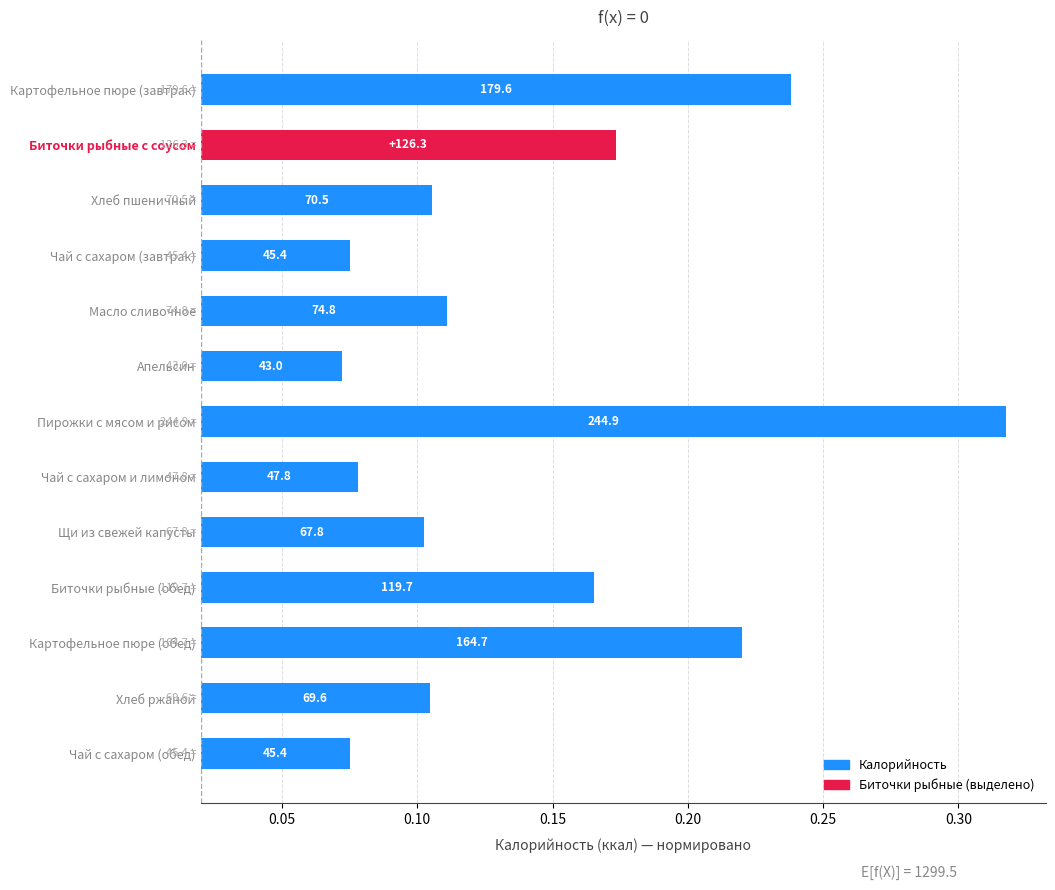

What is the value of the 4th bar from the left?

0.1